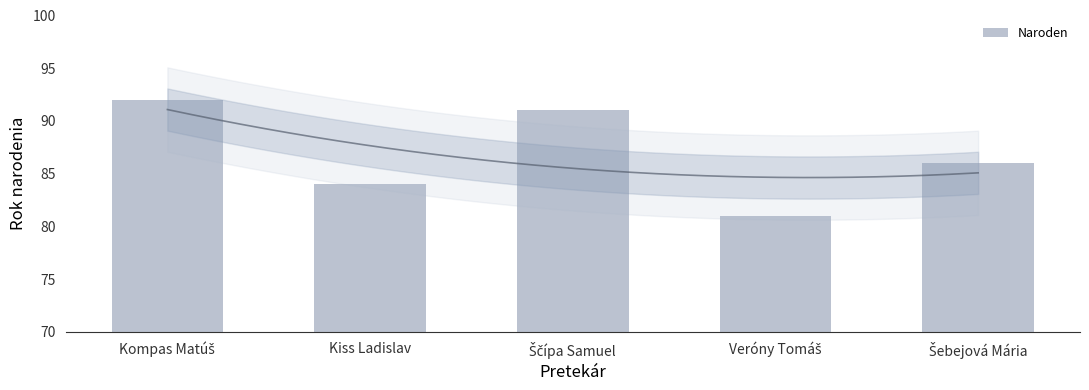

What is the change in value from Kiss Ladislav to Veróny Tomáš?

-3